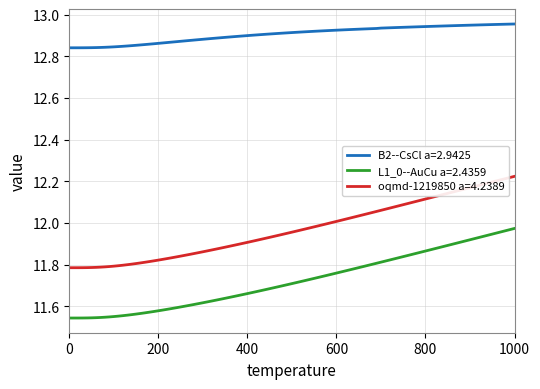

Rank the series by their maximum value, from highest to lowest.

B2--CsCl a=2.9425, oqmd-1219850 a=4.2389, L1_0--AuCu a=2.4359